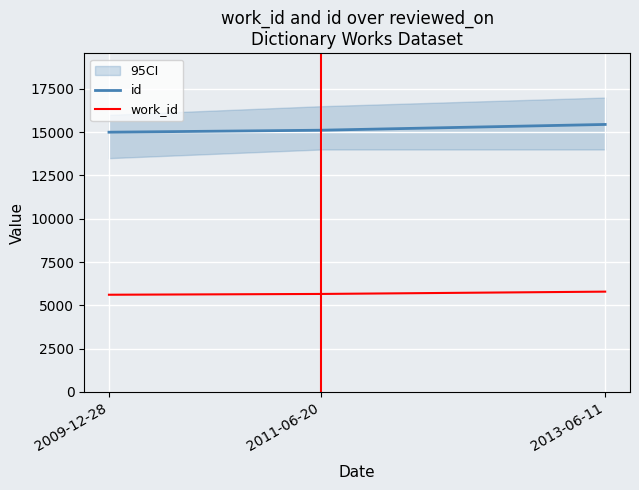

At which category is the sum across all series the highest?

2013-06-11